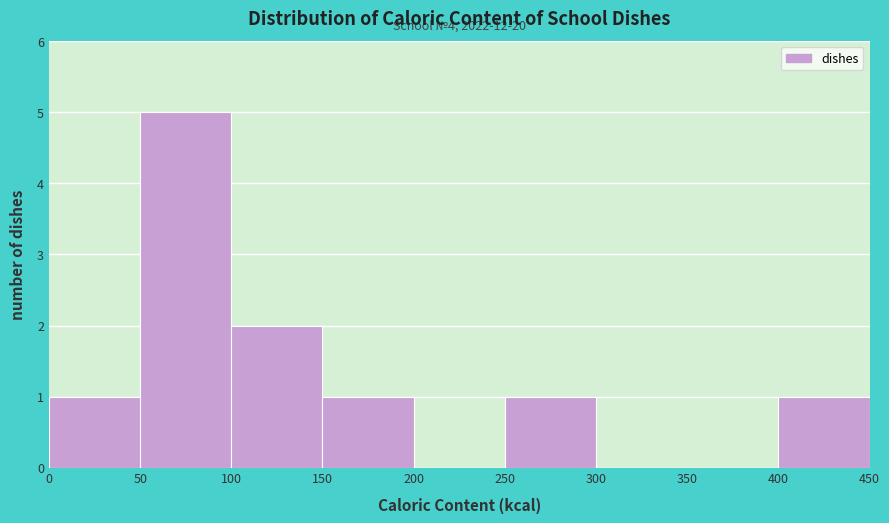

Which range on the x-axis has the tallest bar?

50 to 100